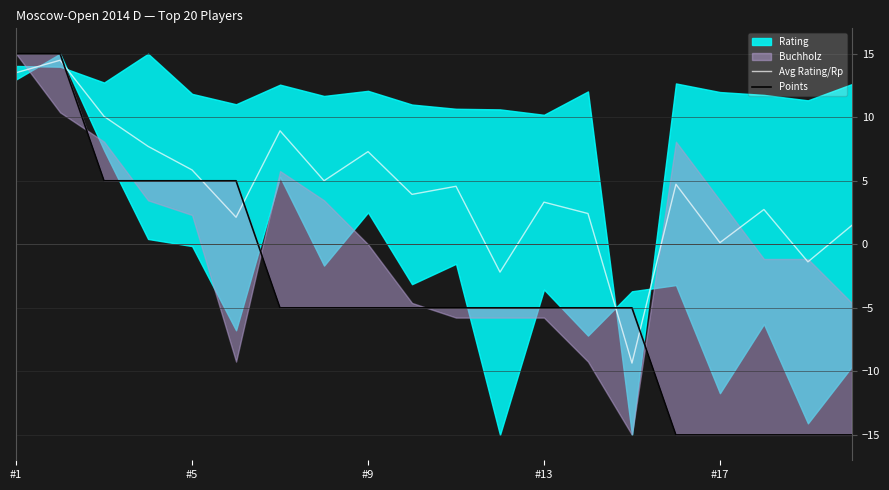

Where does the Avg Rating/Rp series first go above 4?

#1